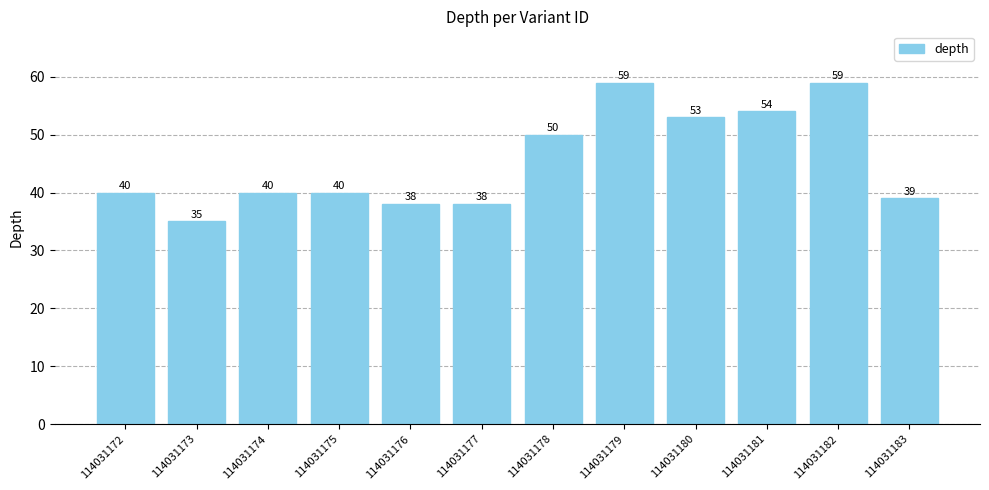

What is the value of the 11th bar from the left?

59